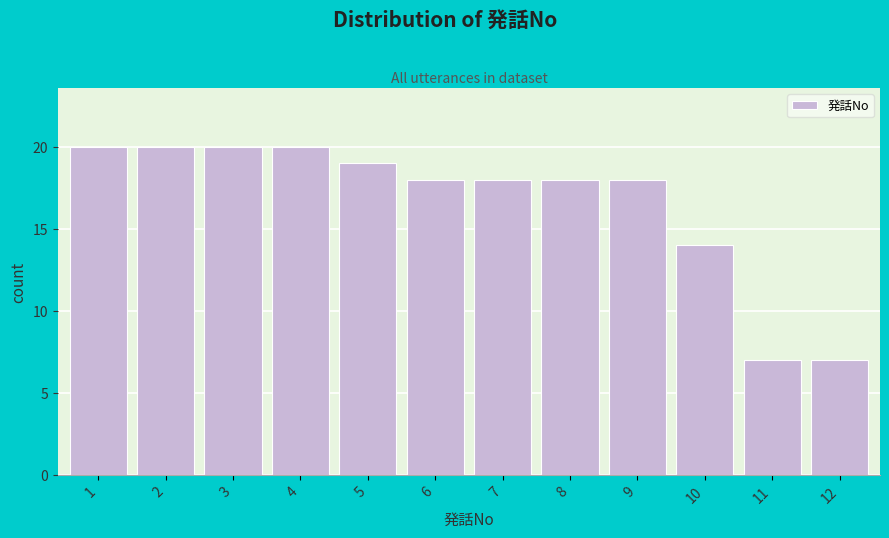

Reading left to right, list all the values displayed in this chart.

20	20	20	20	19	18	18	18	18	14	7	7